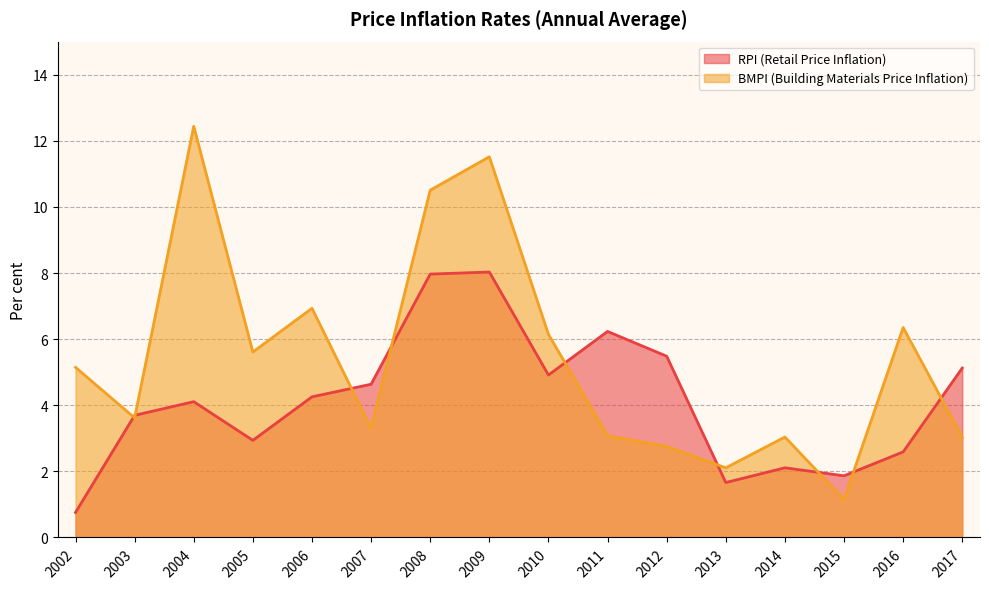

Which series has the widest spread of values?

BMPI (Building Materials Price Inflation)